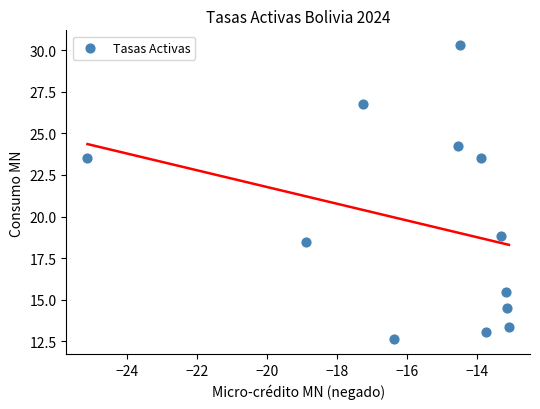

What Y value in the scatter plot is closest to 21?

18.8